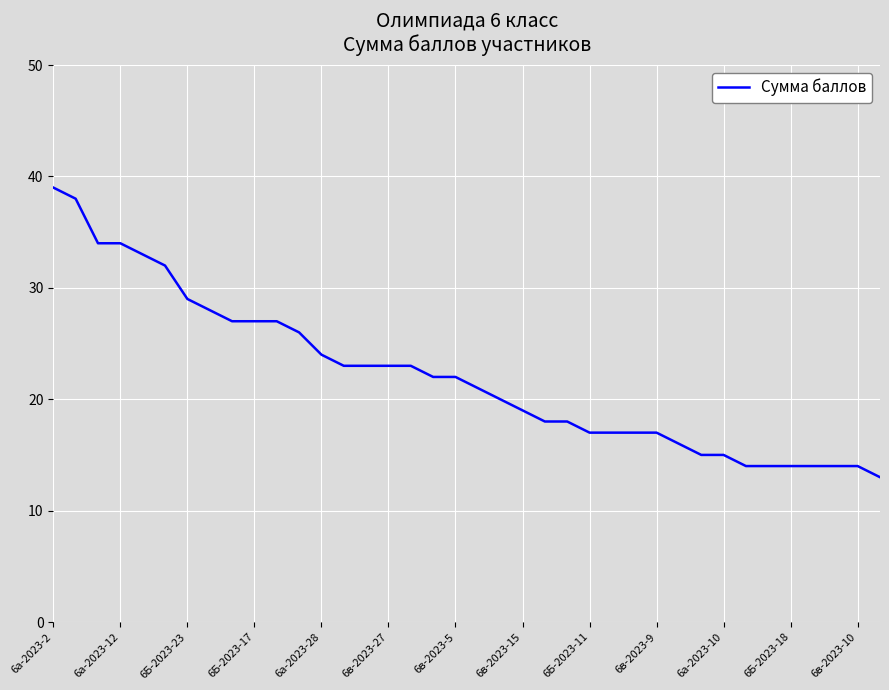

What is the minimum value shown in the chart?

13